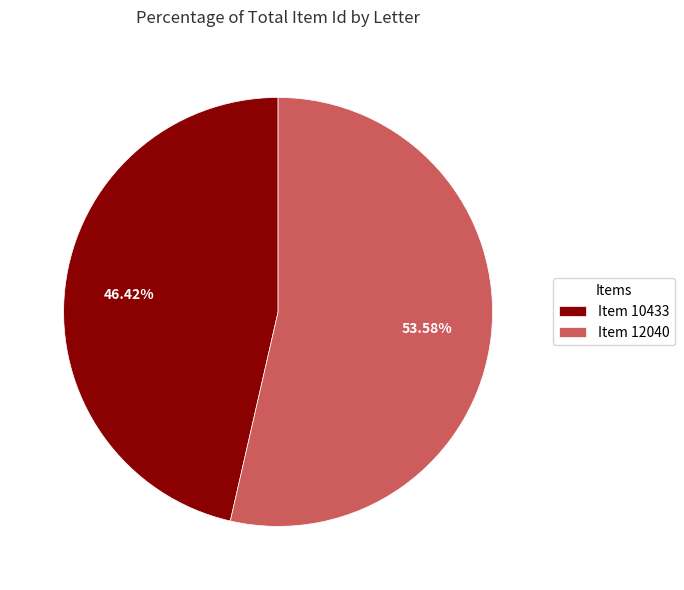

Rank the categories by value from lowest to highest.

Item 10433, Item 12040